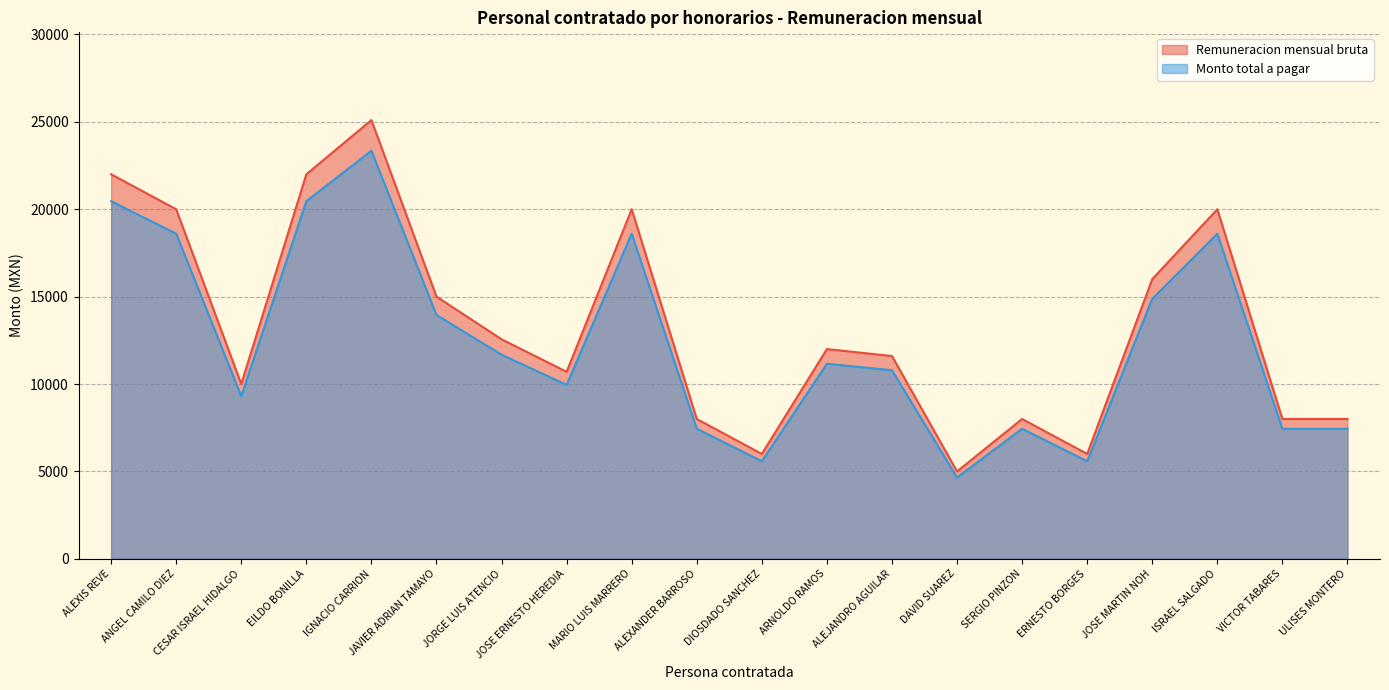

How many values in the Monto total a pagar series are below 11160?

10